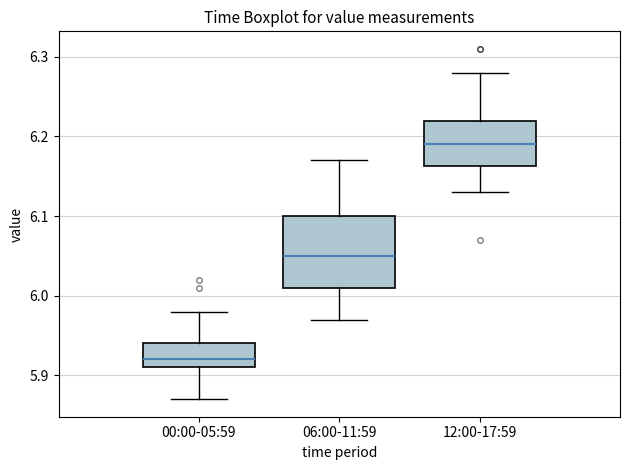

Where is the upper edge of the box for 00:00-05:59 on the y-axis? The values are not printed on the chart, so give them approximately, as read against the axis.

5.94